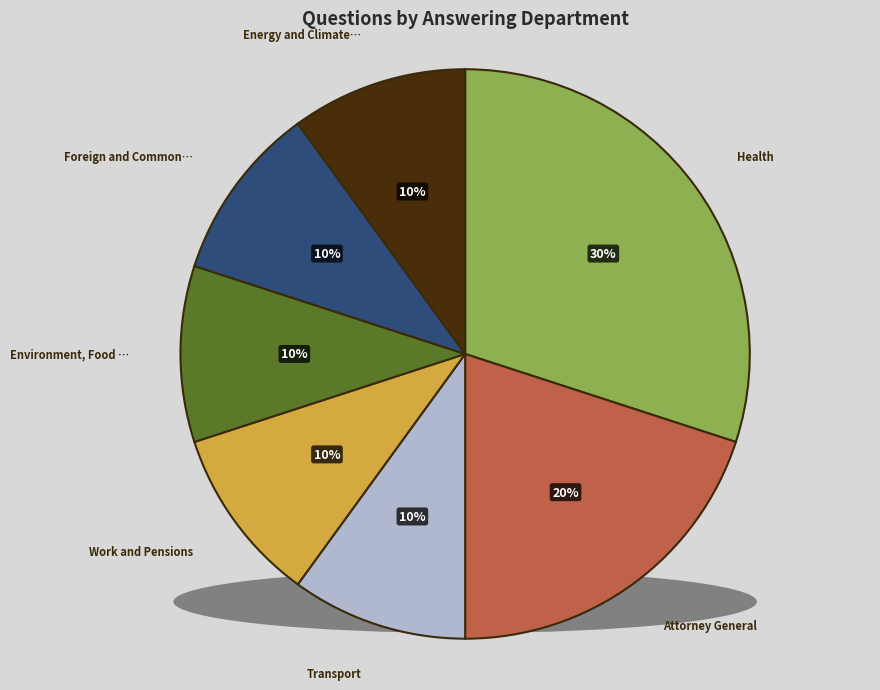

What is the largest slice in the pie chart?

Health